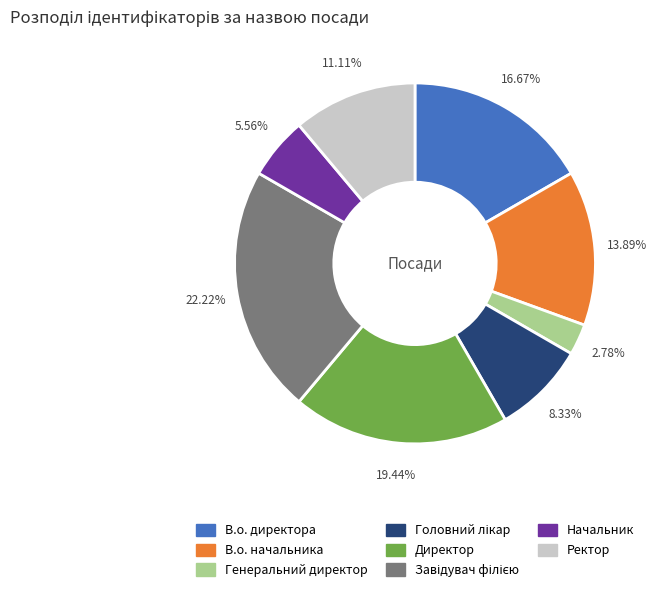

How many segments does this pie chart have?

8